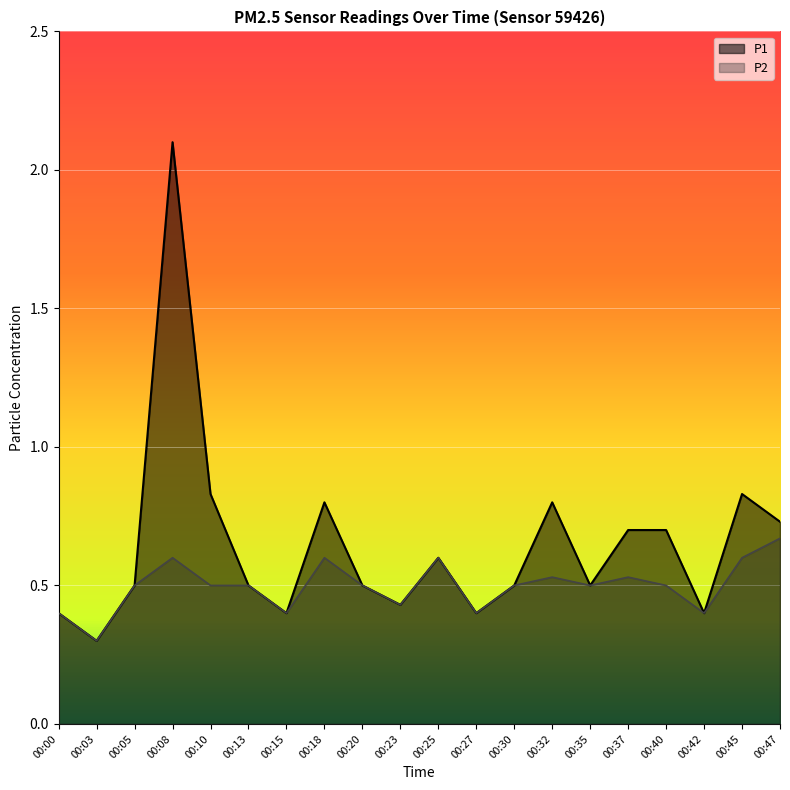

Which label corresponds to the largest value in the chart?

00:08